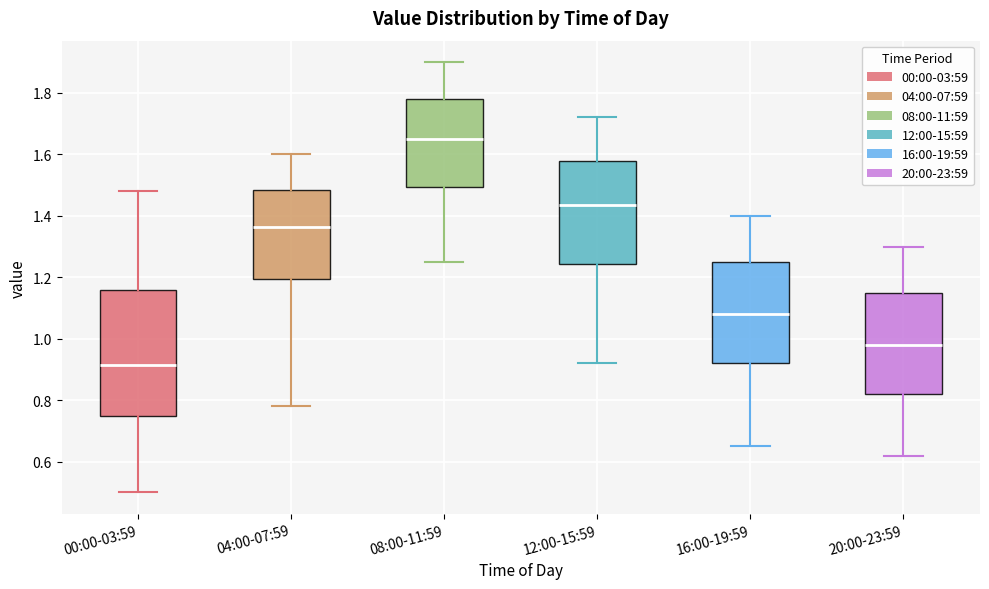

Which box's median line is the highest?

08:00-11:59